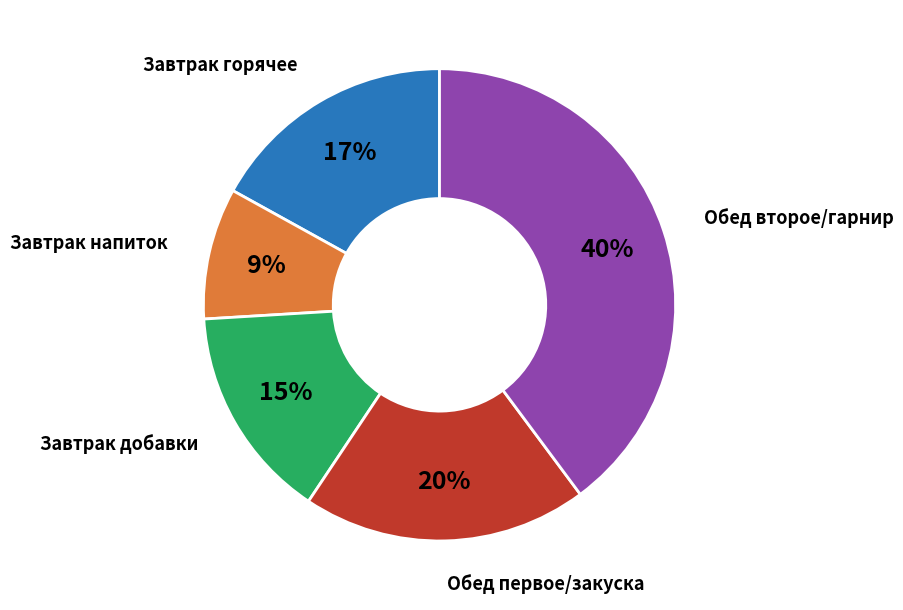

Is there a majority slice in this chart?

No